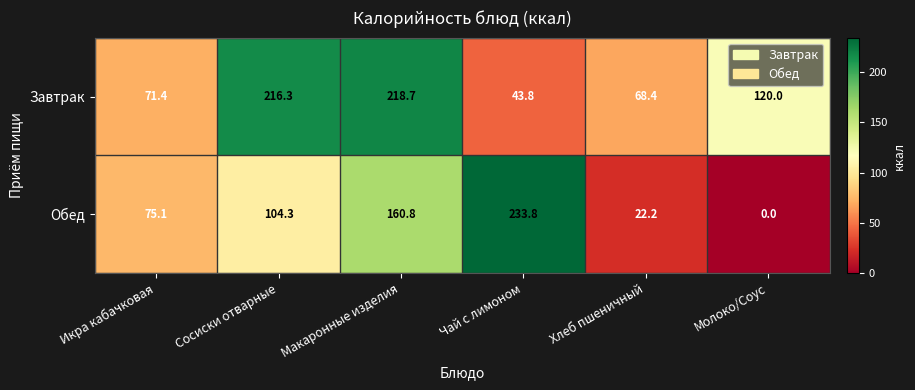

What is the spread (max minus min) of values at Икра кабачковая?

3.7